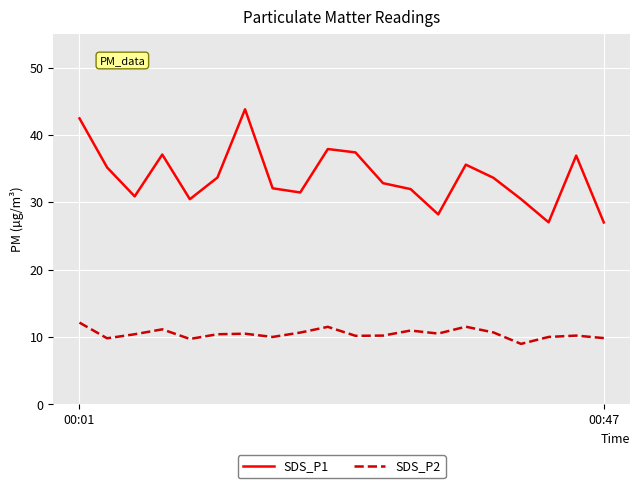

What is the highest value of the SDS_P1 series?

43.8